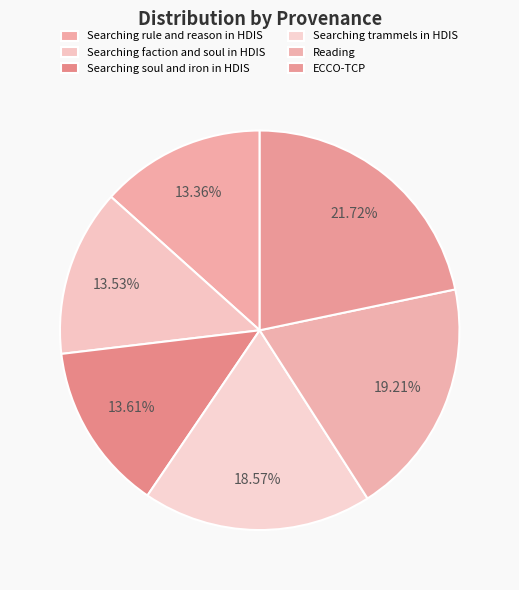

The Searching soul and iron in HDIS slice represents 1% of the pie. True or false?

False